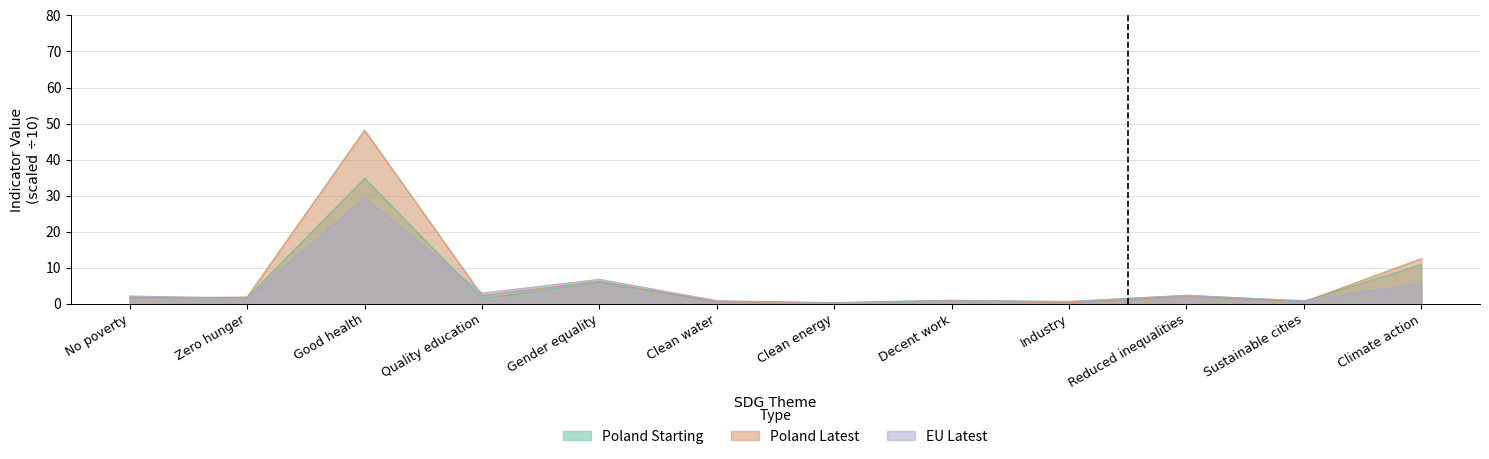

What is the difference between the highest and lowest values at Quality education?

1.5